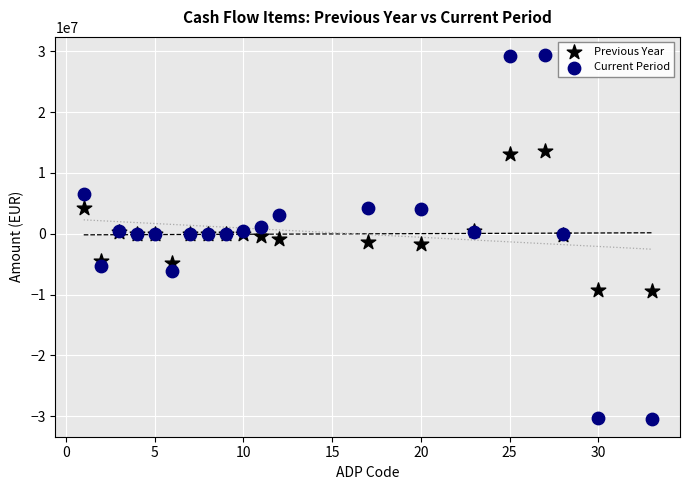

Which series reaches the maximum Y coordinate?

Current Period